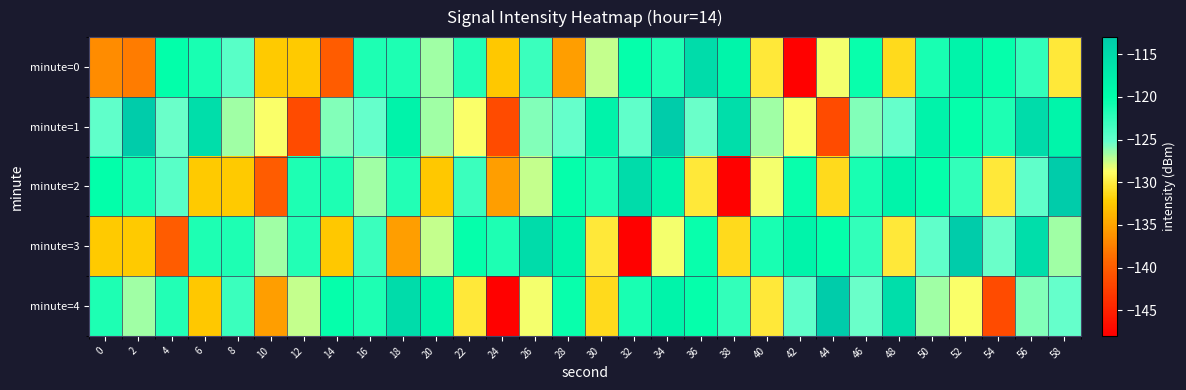

Which series has the largest total across all categories?

minute=1